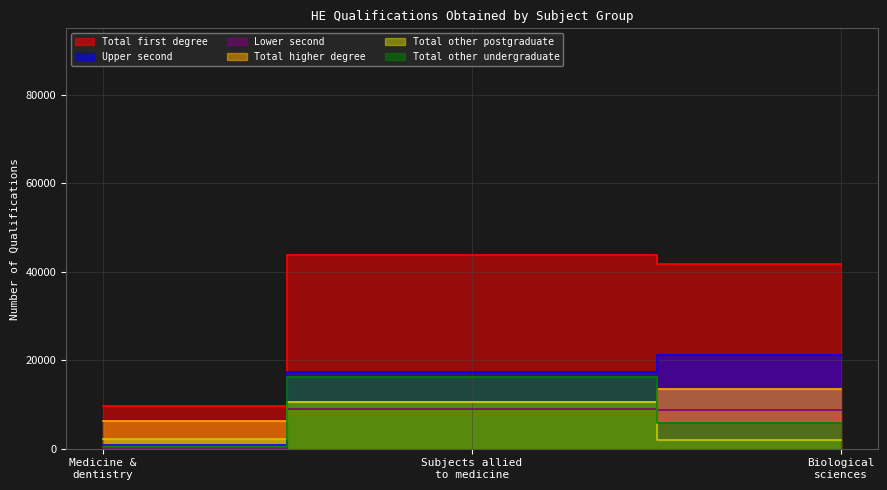

Between Medicine & dentistry (2) and Biological sciences (2), which series saw the biggest shift?

Total first degree